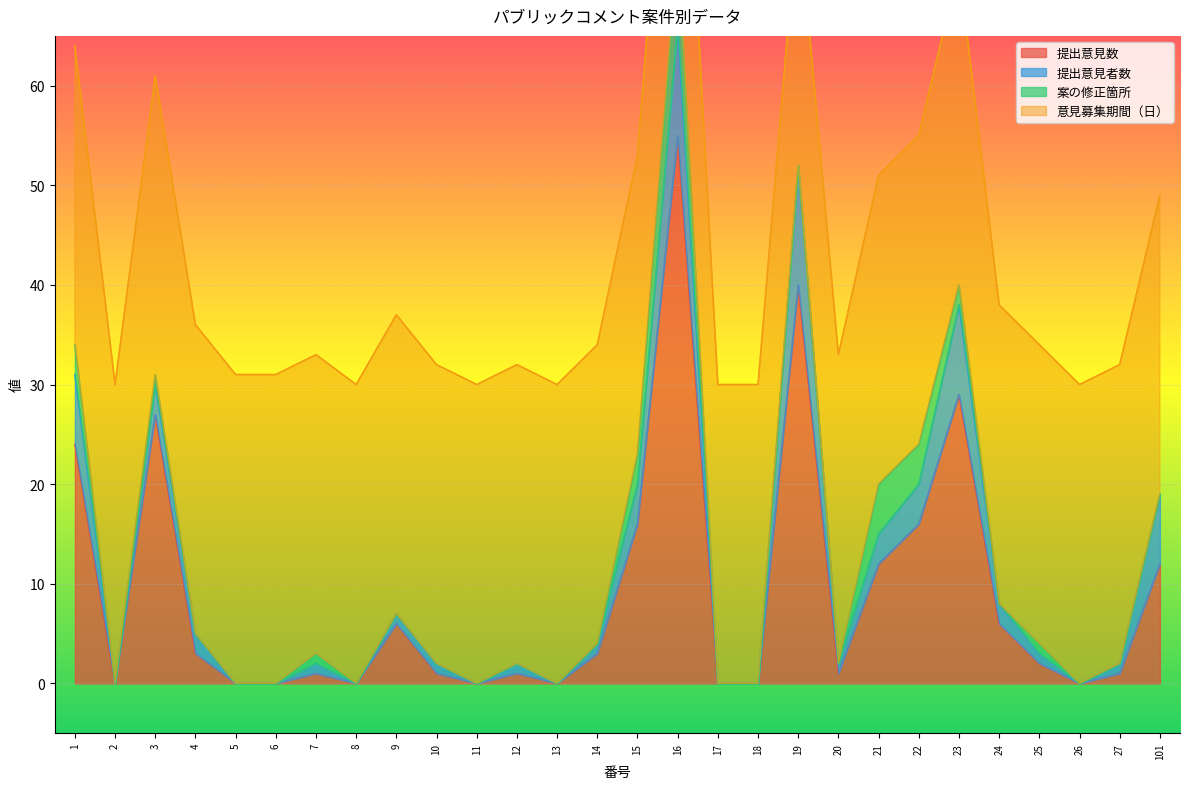

True or false: 提出意見数 and 提出意見者数 intersect in this chart.

False